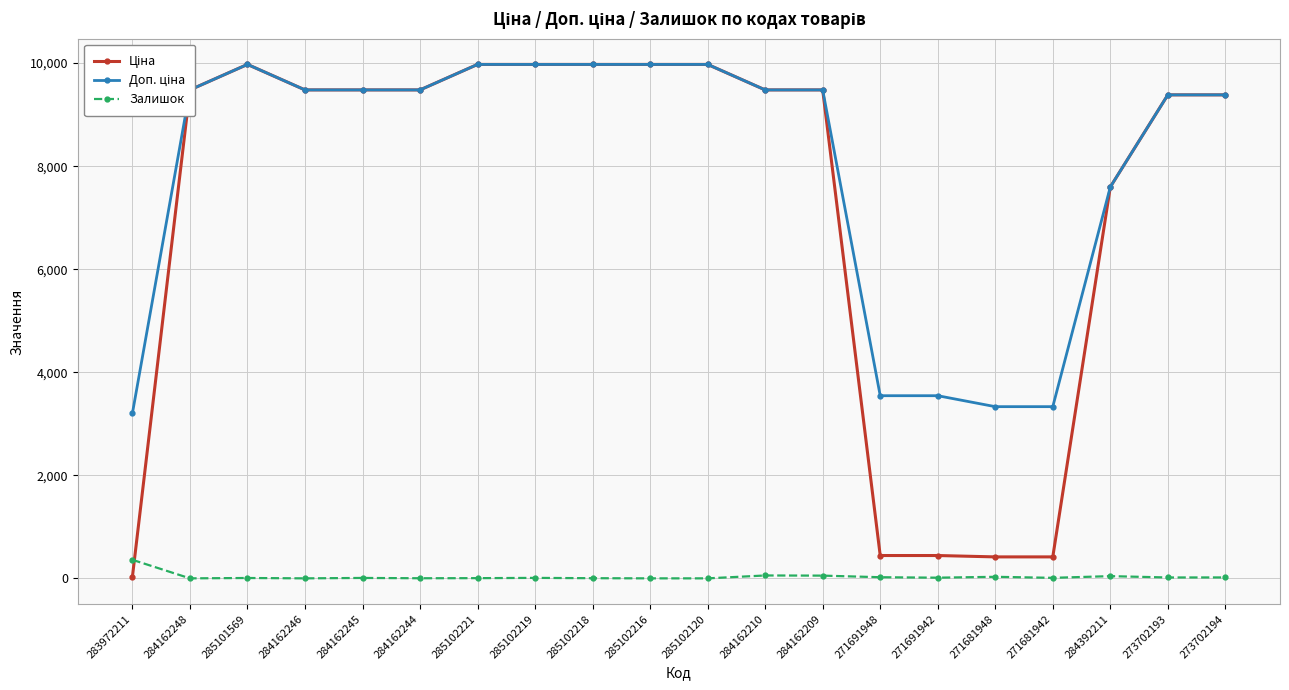

What is the greatest value displayed?

9975.0